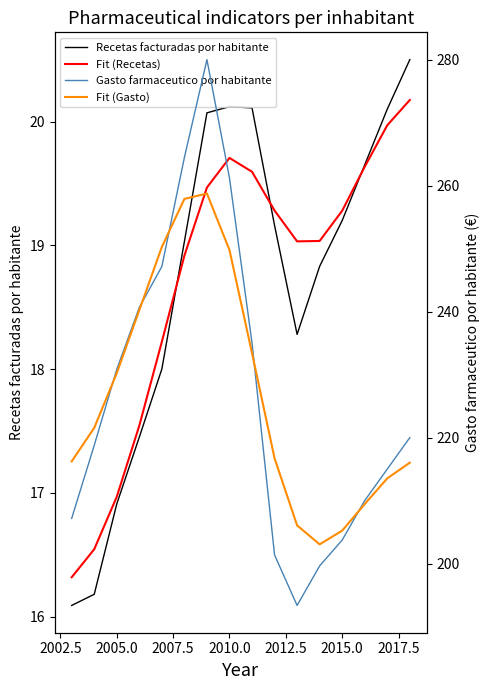

What is the highest value of the Fit (Gasto) series?

258.8